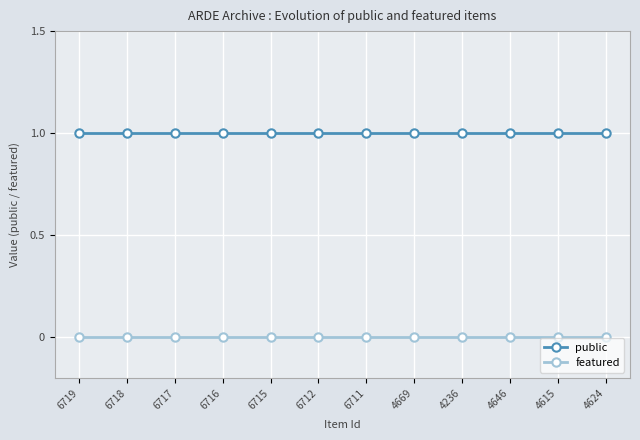

True or false: public and featured cross at least once.

False